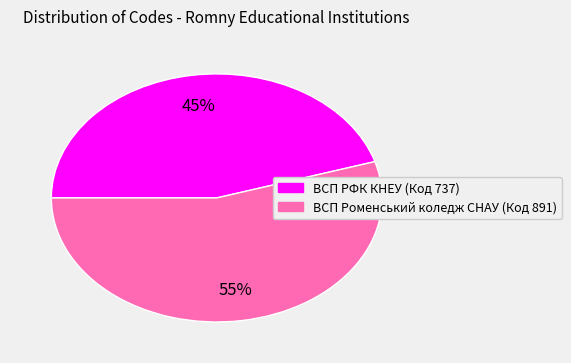

Count the number of slices in the pie.

2